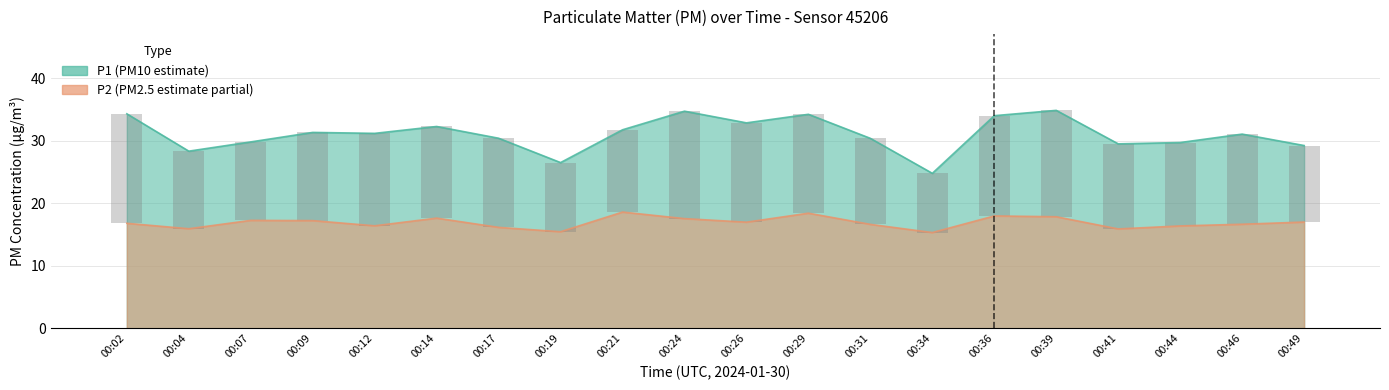

Rank the series at 00:19 from lowest to highest value.

P2, P1